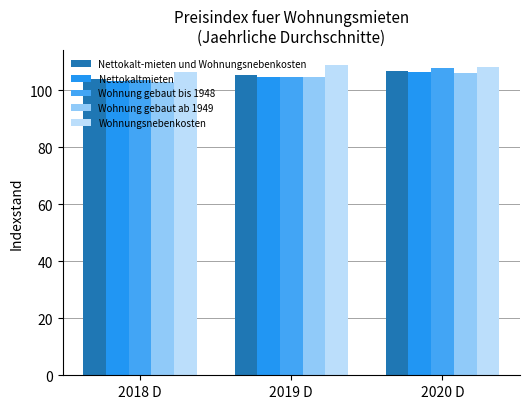

What is the difference between the maximum and minimum values in the Nettokalt-mieten und Wohnungsnebenkosten series?

2.8